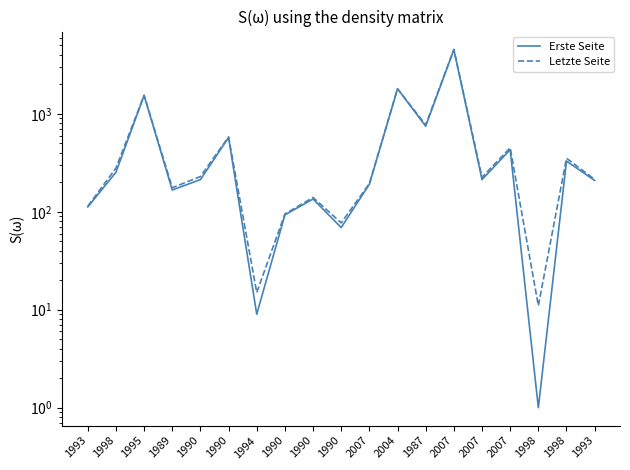

What is the sum of the Letzte Seite values at 2007 and 1998?

236